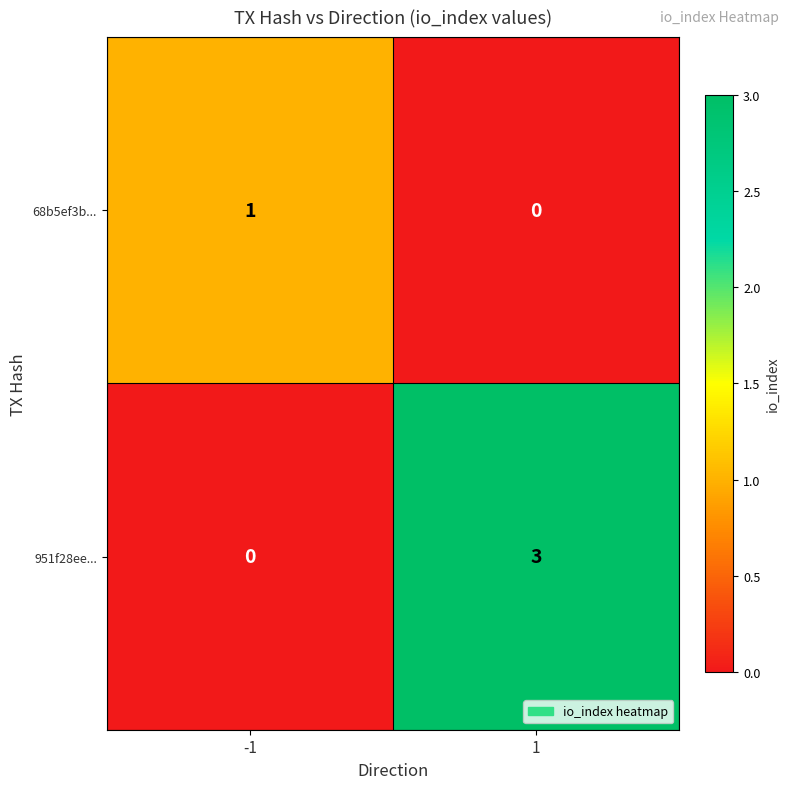

What is the maximum value shown in the chart?

3